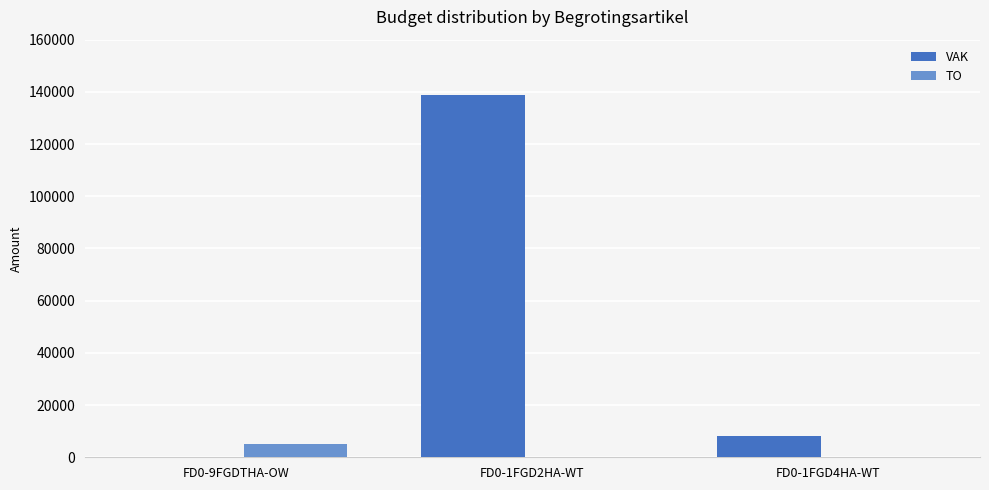

Is the value of VAK at FD0-1FGD2HA-WT greater than the value of TO at FD0-1FGD4HA-WT?

Yes